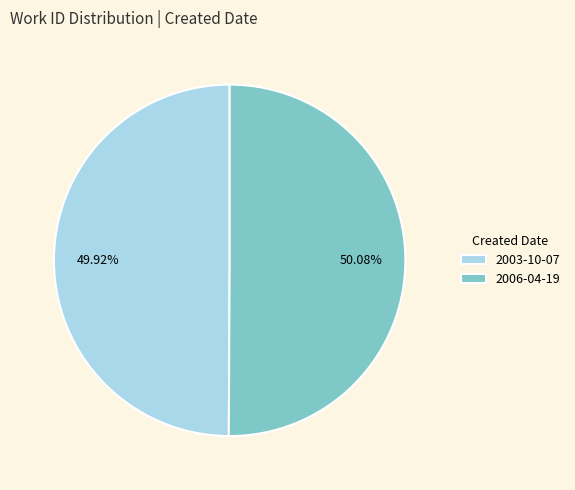

Combined, do 2006-04-19 and 2003-10-07 account for over 50%?

Yes